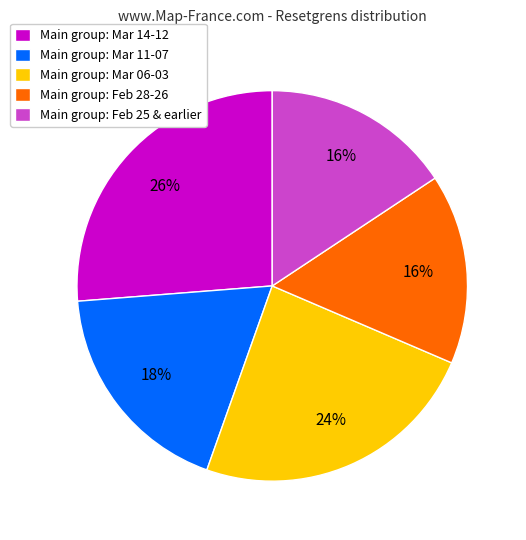

Is there any slice that represents more than half of the pie?

No